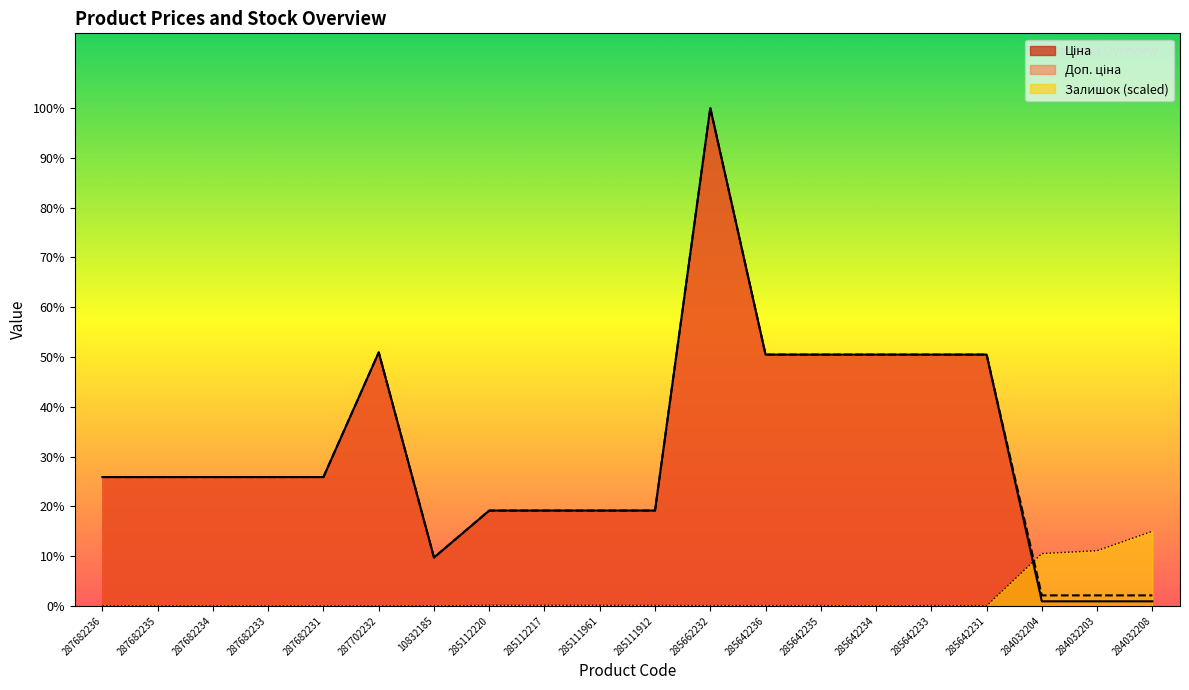

Rank the categories by Ціна value from lowest to highest.

284032204, 284032203, 284032208, 10832185, 285112220, 285112217, 285111961, 285111912, 287682236, 287682235, 287682234, 287682233, 287682231, 285642236, 285642235, 285642234, 285642233, 285642231, 287702232, 285662232